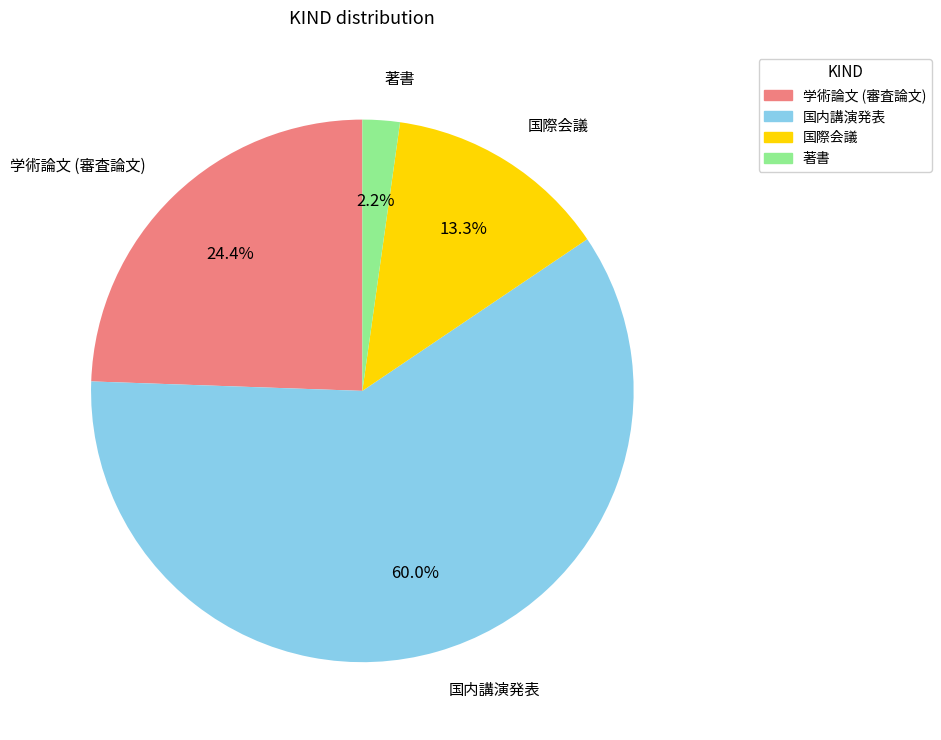

What is the ratio of the value at 著書 to the value at 学術論文 (審査論文)?

0.1